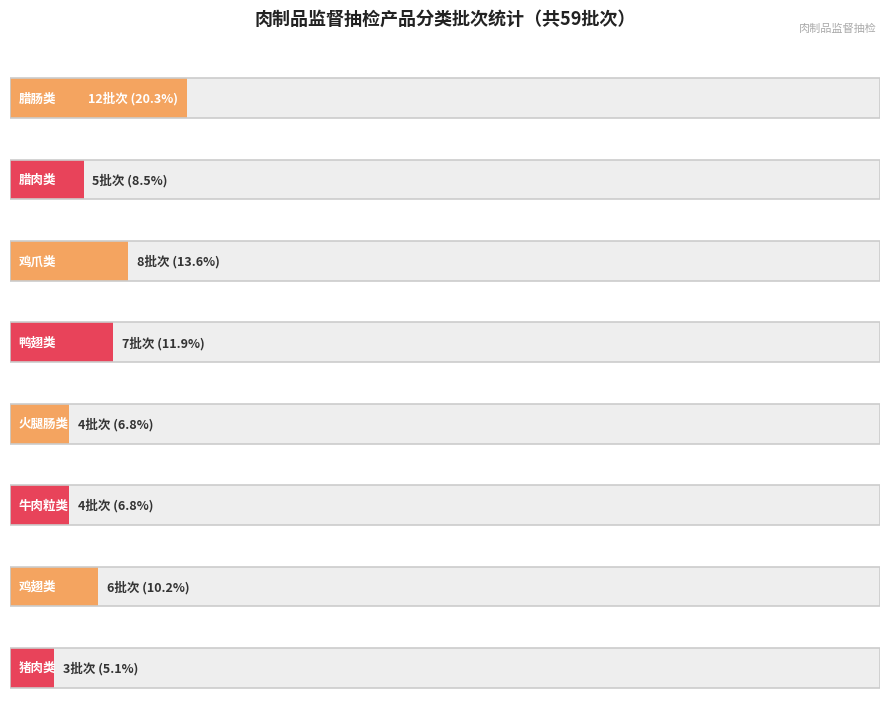

How many values are below 6?

4